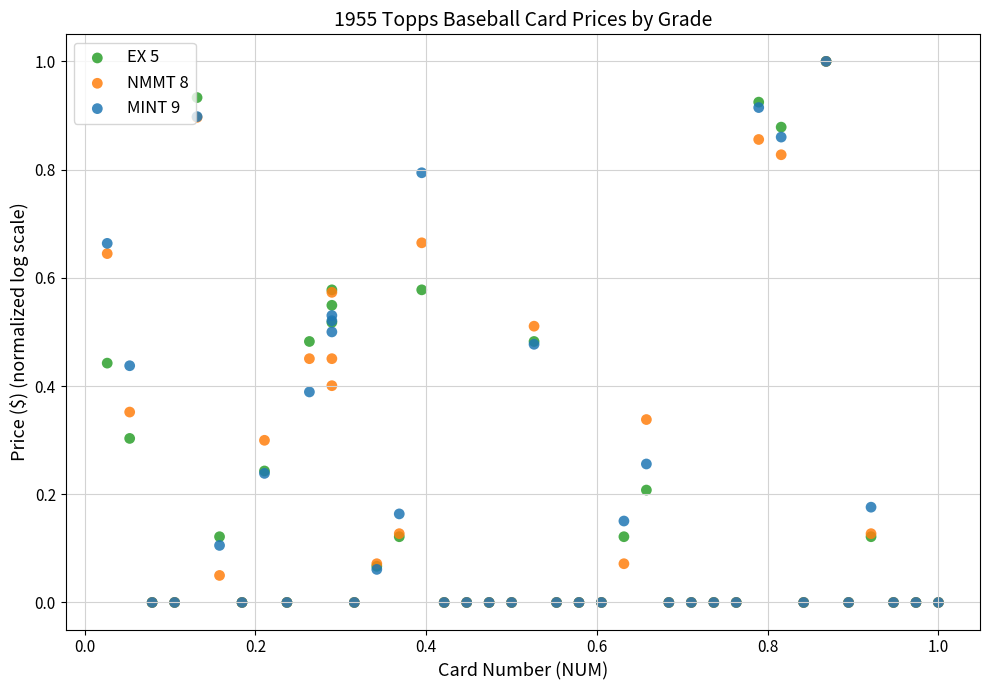

What are all the series names shown in the legend?

EX 5, NMMT 8, MINT 9